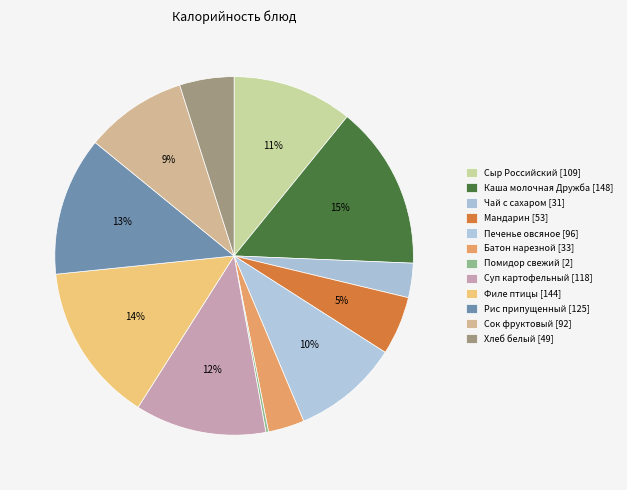

Is it true that Суп картофельный is 12% of the pie?

True